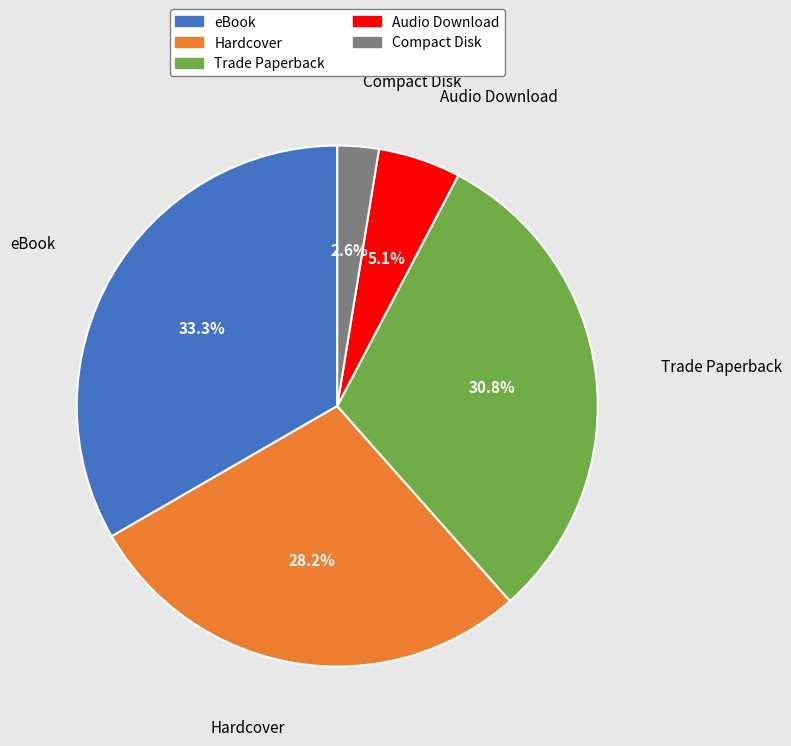

Which category has the biggest portion of the pie?

eBook